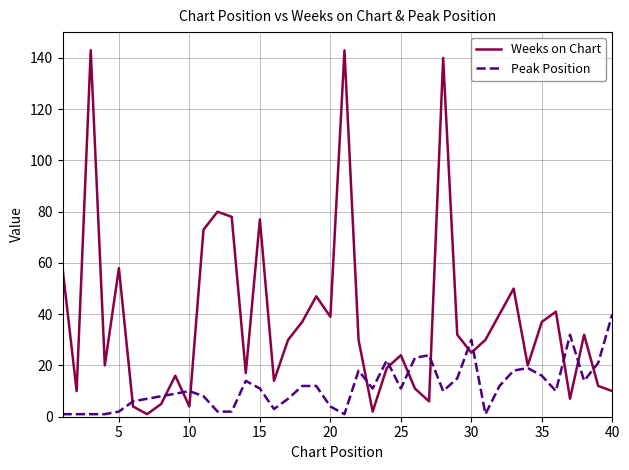

Which series has the largest total across all categories?

Weeks on Chart